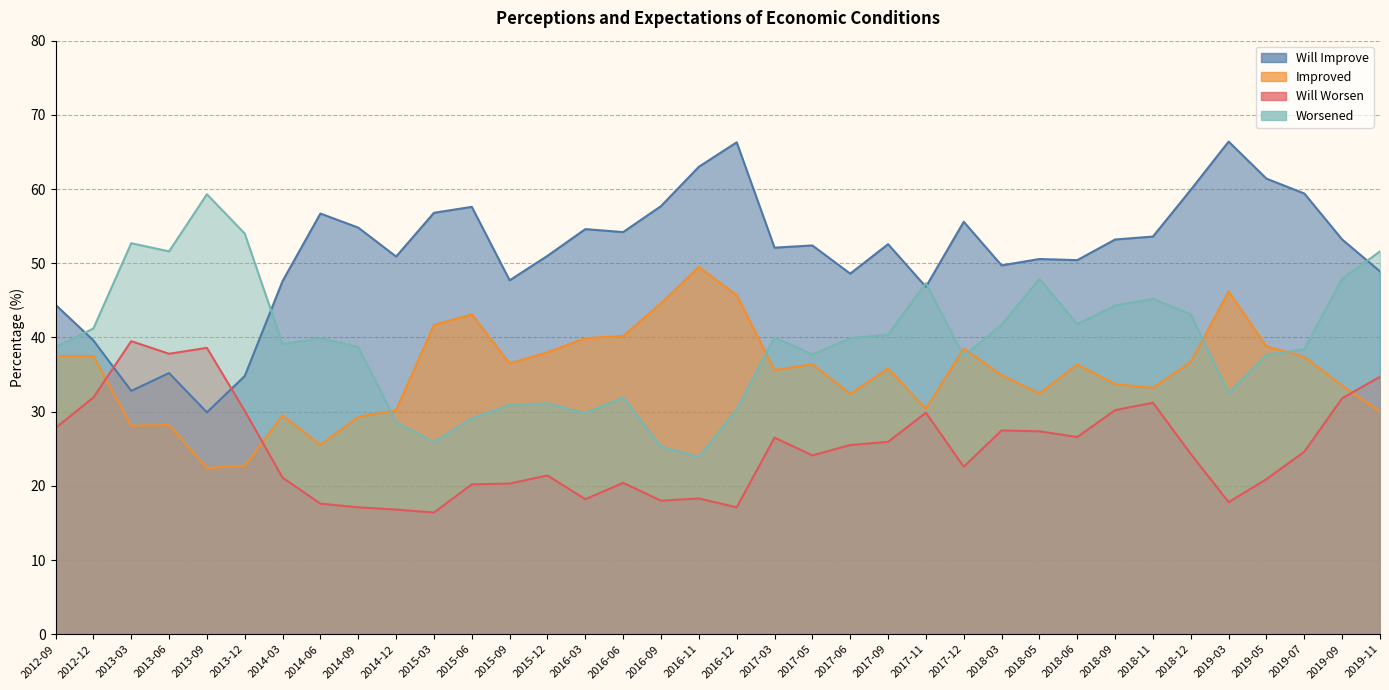

Reading right to left, transcribe all the data shown in this chart.

Will Improve: 48.9	53.2	59.4	61.4	66.4	59.9	53.6	53.2	50.4	50.6	49.7	55.6	46.8	52.6	48.6	52.4	52.1	66.3	63.0	57.7	54.2	54.6	51.0	47.7	57.6	56.8	50.9	54.8	56.7	47.6	34.8	29.9	35.2	32.8	39.6	44.4
Improved: 30.0	33.5	37.4	38.8	46.2	36.7	33.2	33.7	36.4	32.5	34.9	38.5	30.4	35.8	32.4	36.4	35.6	45.7	49.5	44.6	40.2	39.9	38.0	36.5	43.1	41.7	30.2	29.3	25.5	29.5	22.7	22.4	28.2	28.1	37.5	37.5
Will Worsen: 34.7	31.8	24.6	20.9	17.8	24.3	31.2	30.2	26.6	27.4	27.5	22.6	29.9	25.9	25.5	24.1	26.5	17.1	18.3	18.0	20.4	18.2	21.4	20.3	20.2	16.4	16.8	17.1	17.6	21.1	30.1	38.6	37.8	39.5	31.9	27.8
Worsened: 51.6	47.9	38.4	37.7	32.5	43.1	45.2	44.3	41.8	47.9	41.7	37.5	47.3	40.4	39.9	37.7	40.0	30.3	23.9	25.3	31.9	29.8	31.1	30.9	29.1	25.9	28.6	38.7	39.9	39.1	54.0	59.3	51.6	52.7	41.2	38.7